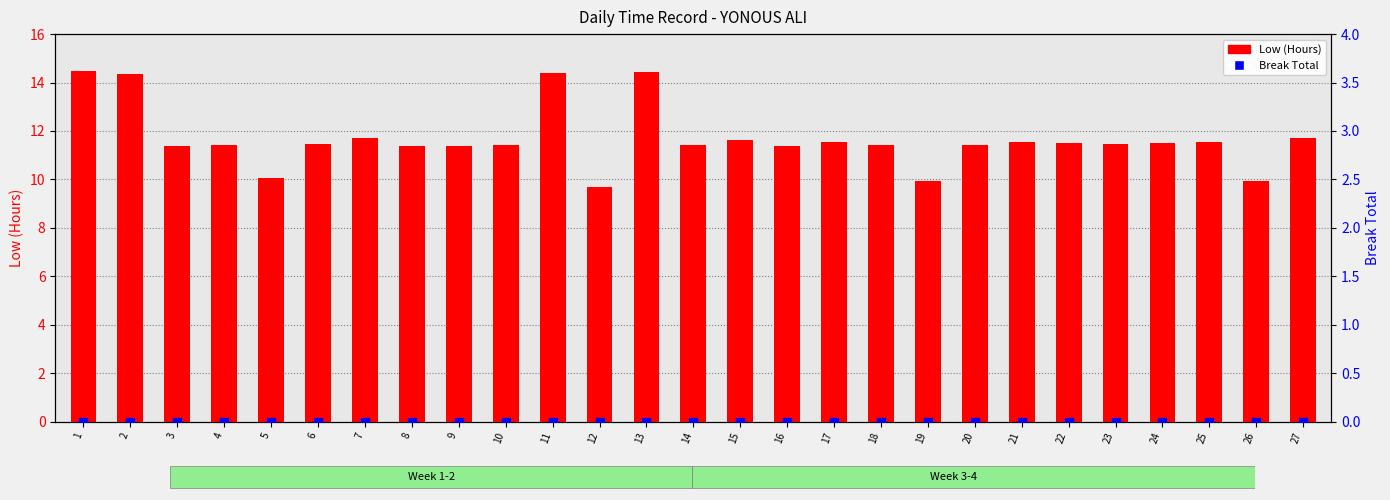

Which series reaches the minimum Y coordinate?

Break Total